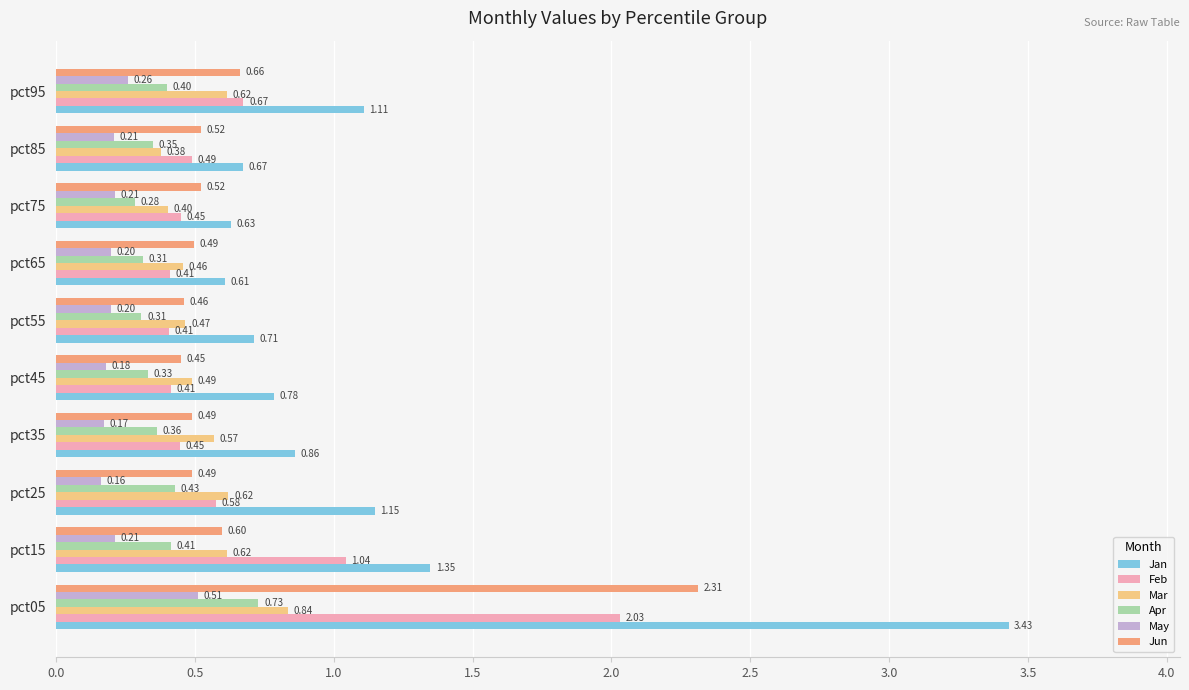

Rank the series by their maximum value, from highest to lowest.

Jan, Jun, Feb, Mar, Apr, May